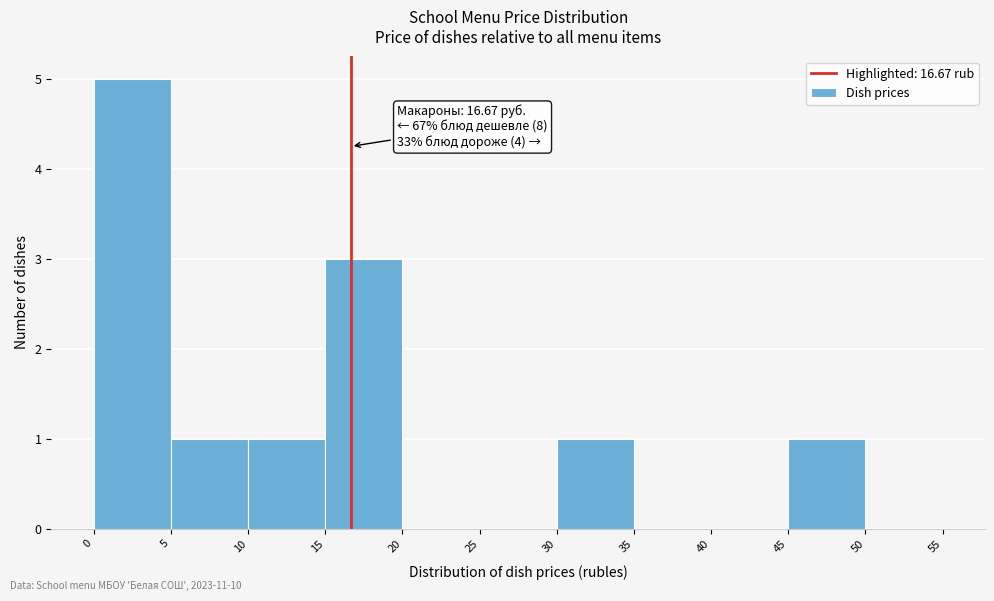

Which range on the x-axis has the tallest bar?

0 to 5